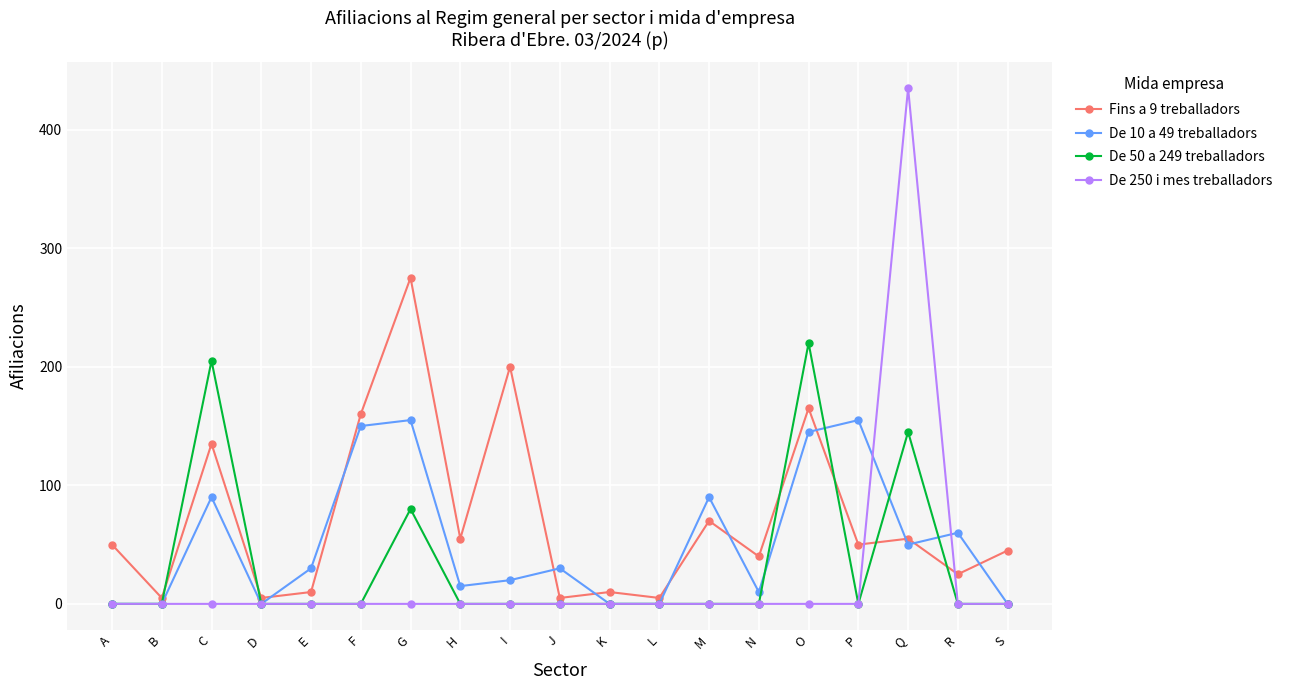

What is the sum of all De 250 i mes treballadors values?

435